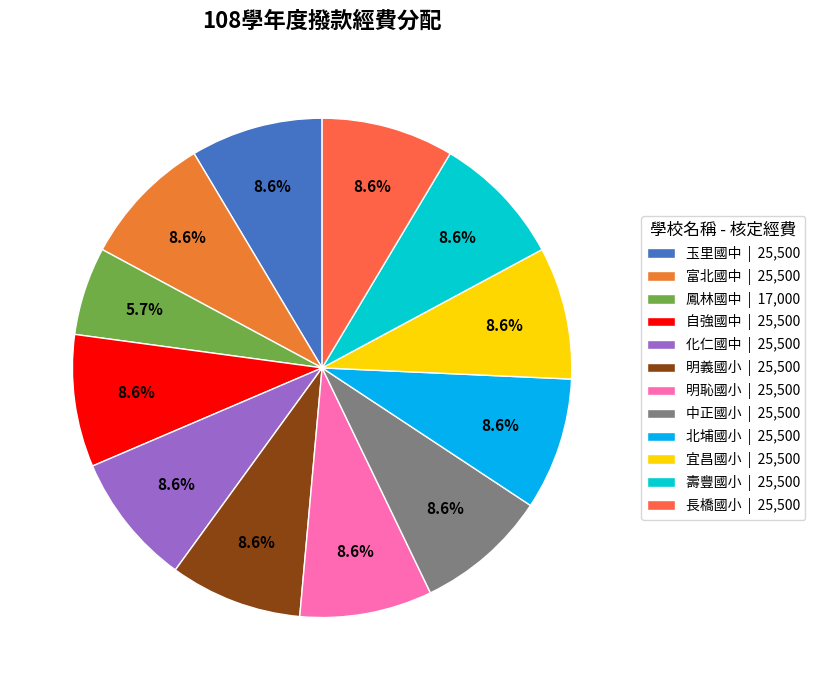

Which slice is the smallest?

鳳林國中